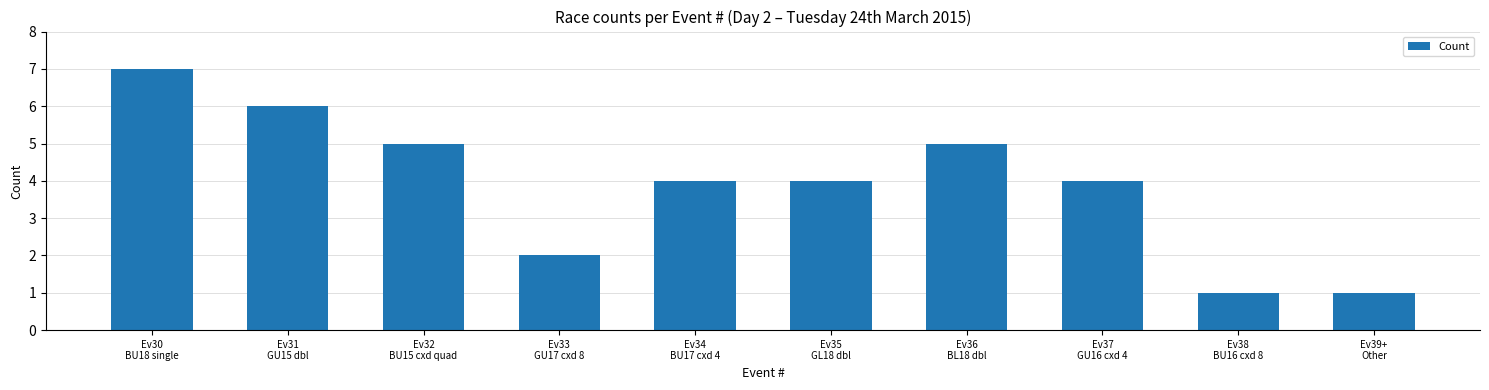

What is the label of the 1st bar from the left?

Ev30
BU18 single